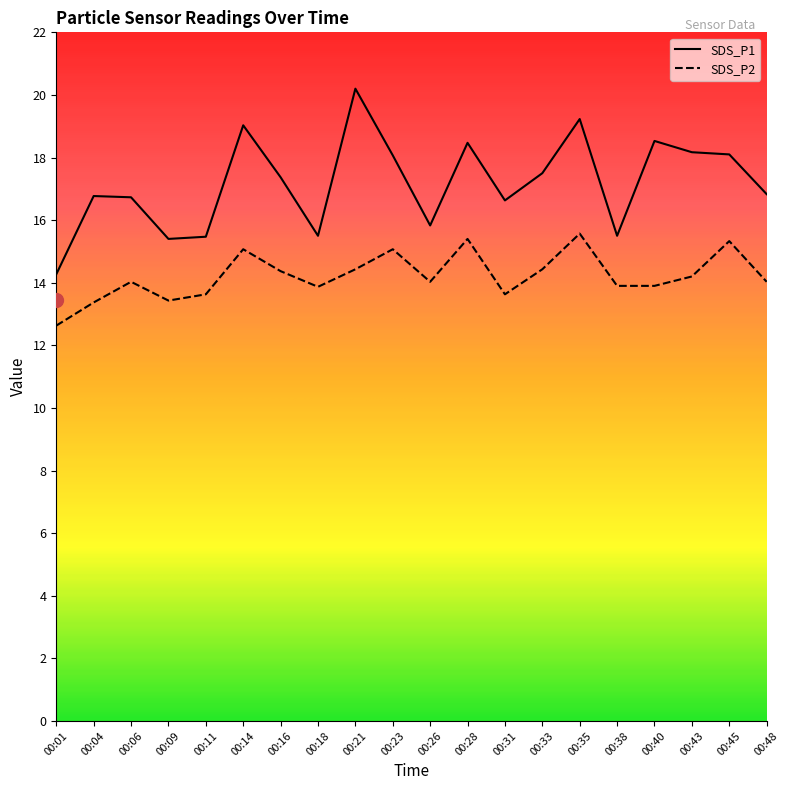

Is it true that SDS_P2 equals 13.6 at 00:11?

True